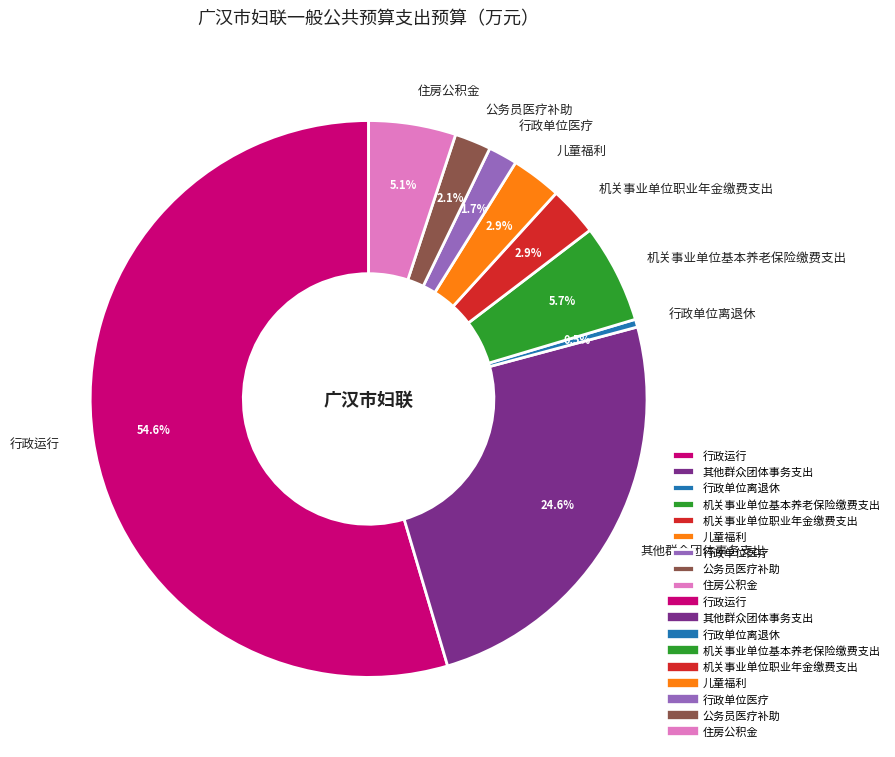

What is the majority slice?

行政运行